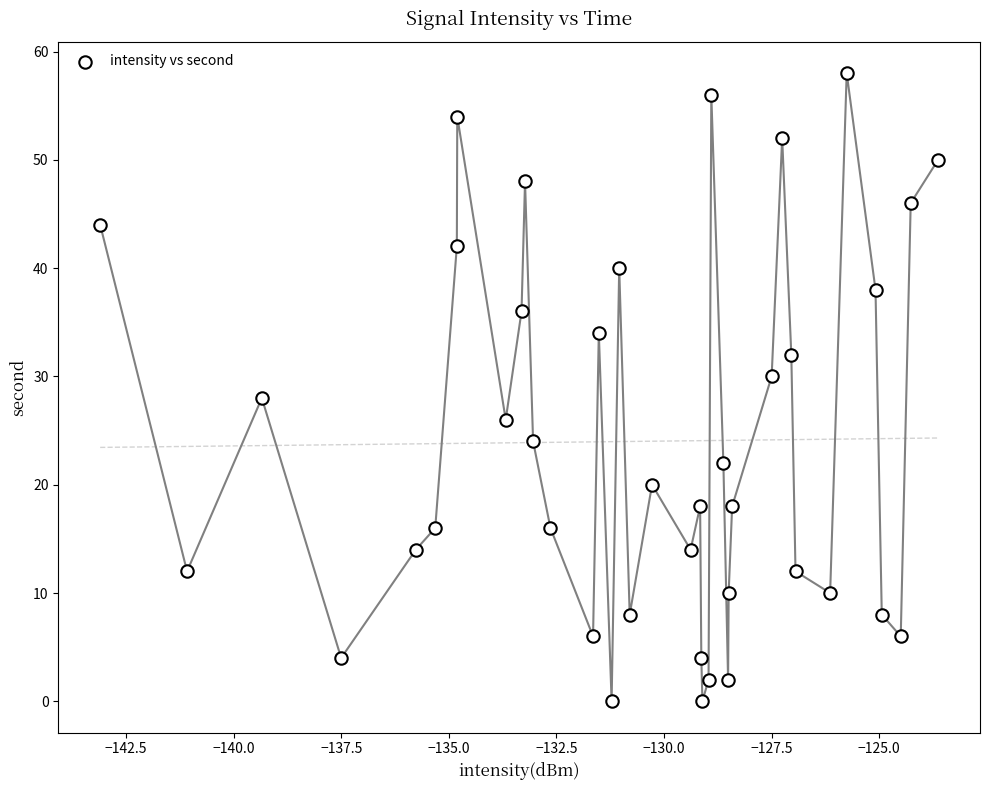

What is the range of Y values (max minus min)?

58